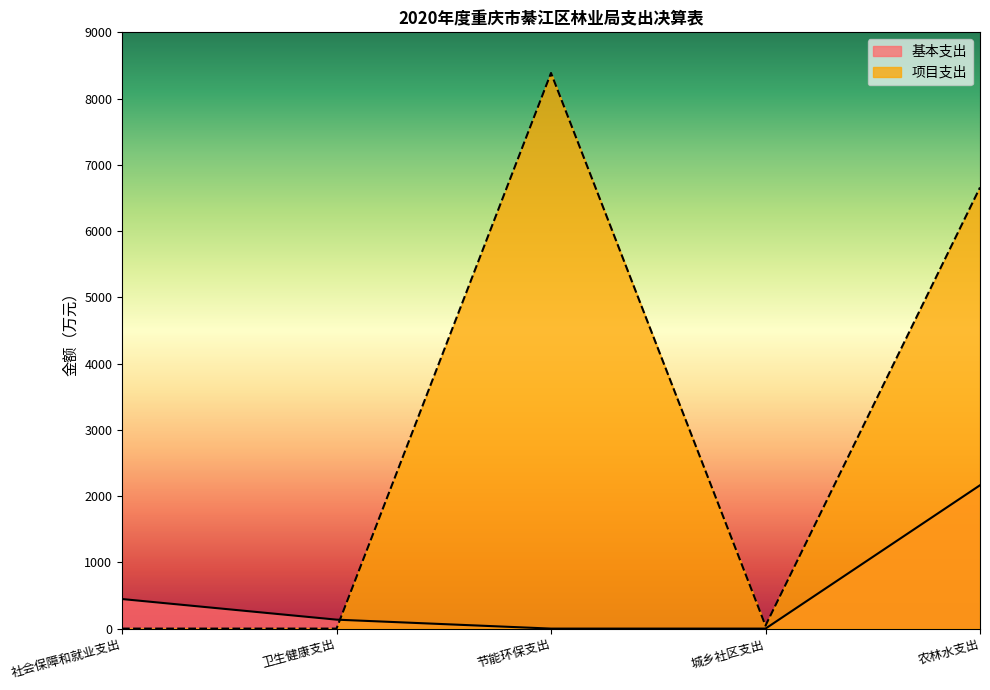

Count the number of data series in this chart.

2